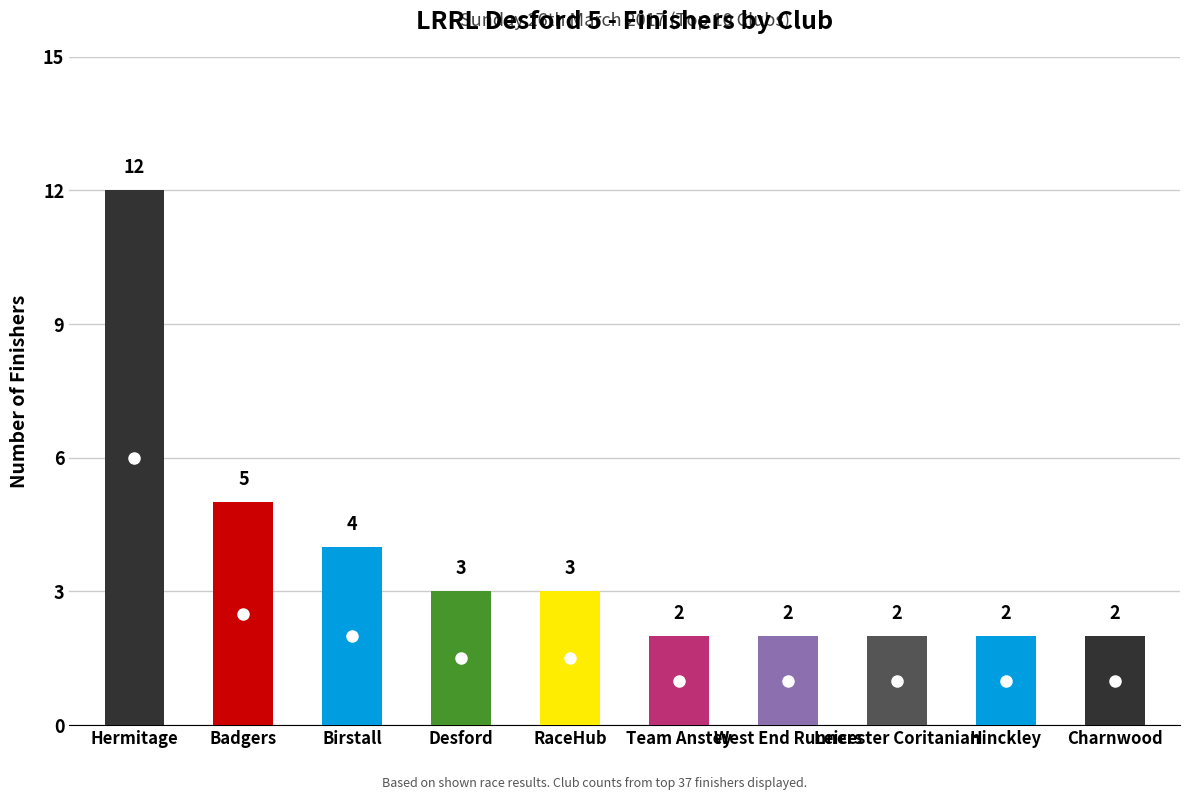

What is the ratio of the value at Hinckley to the value at Hermitage?

0.2